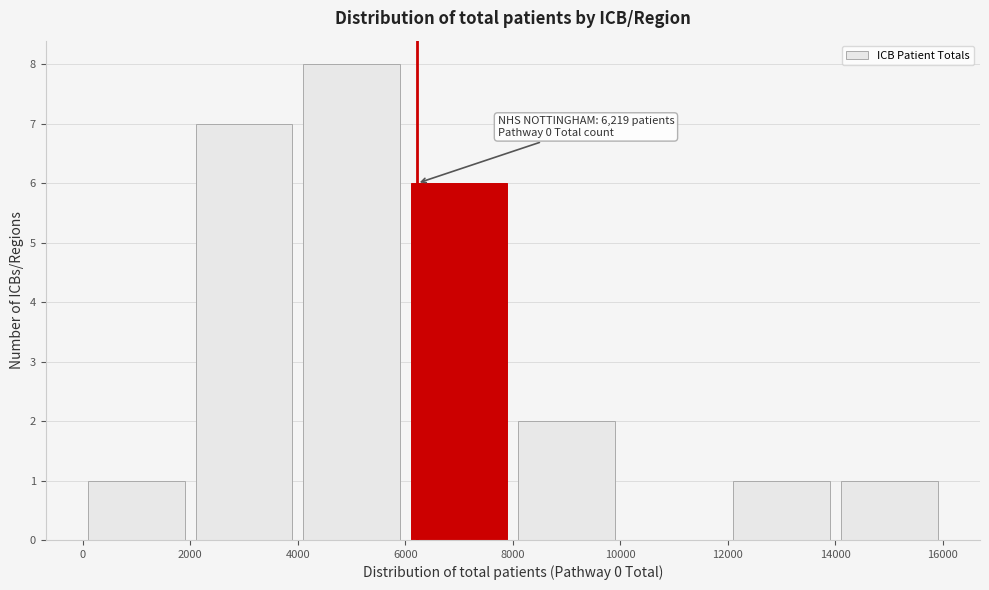

Over which range of the x-axis is the bar tallest?

4000 to 6000